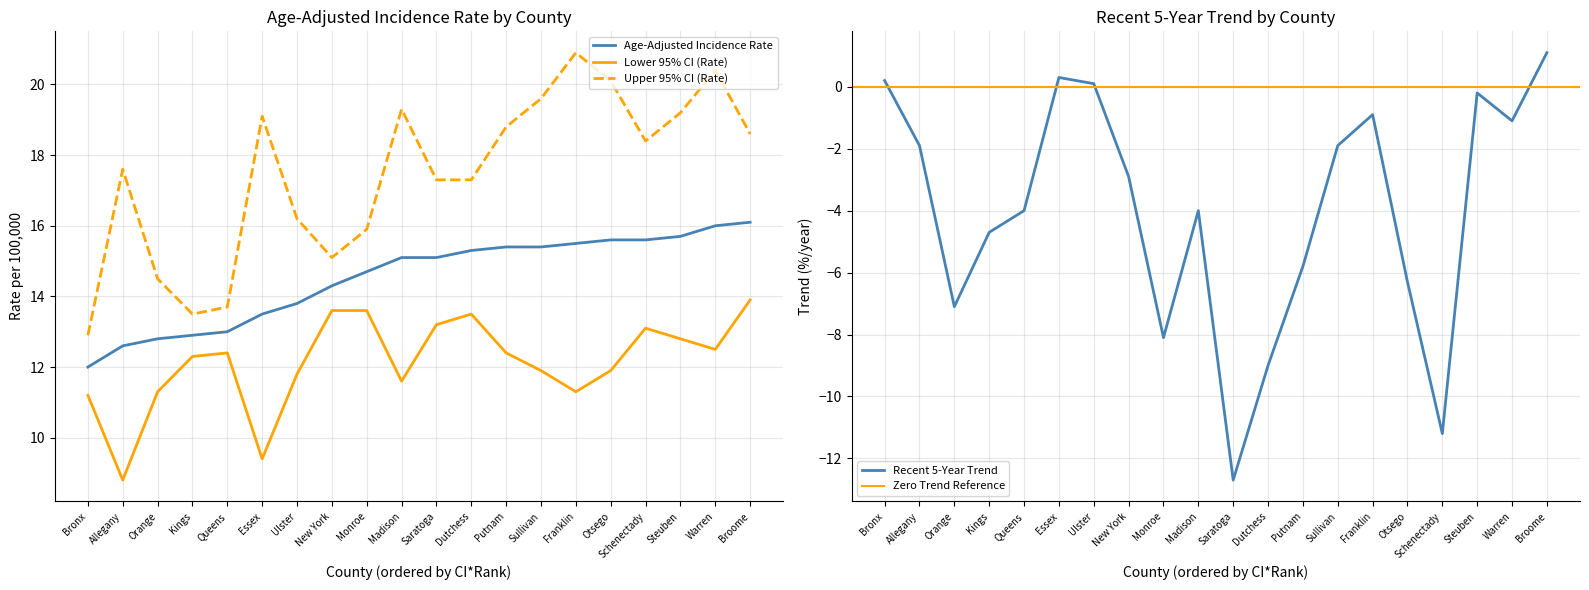

True or false: Upper 95% CI (Rate) and Age-Adjusted Incidence Rate cross at least once.

False